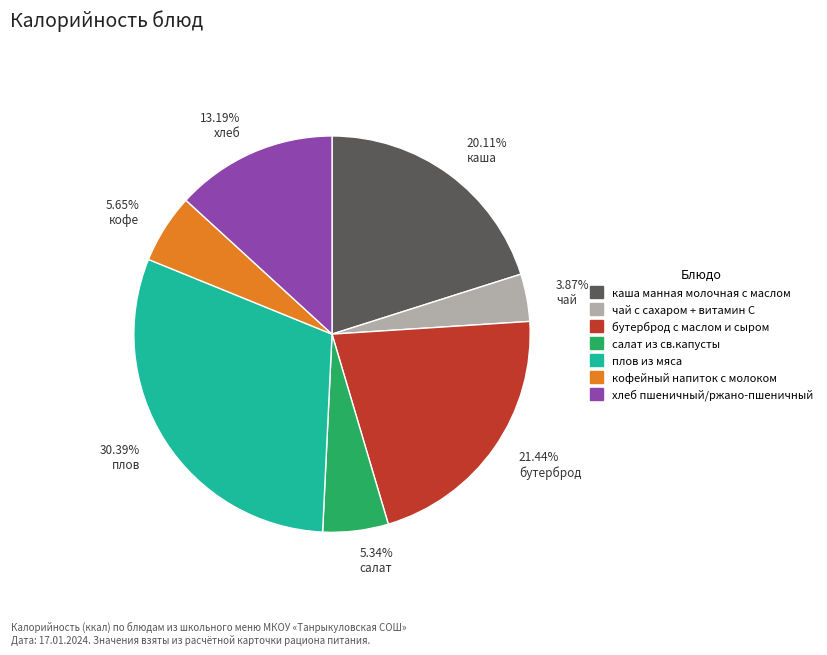

How many slices are in this pie chart?

7